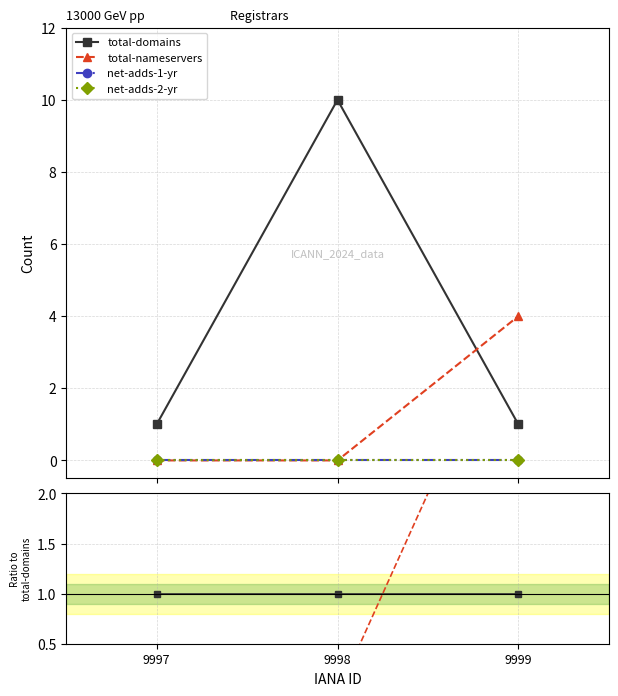

How many lines are shown in the chart?

4